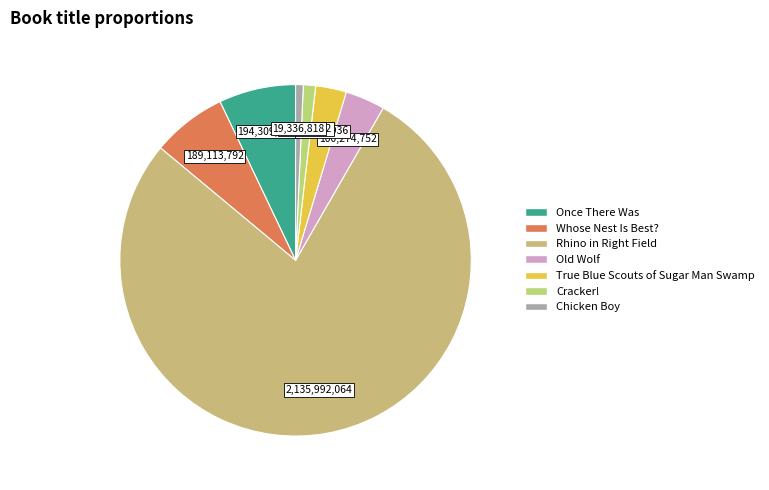

To the nearest percent, what portion does Chicken Boy represent?

1%